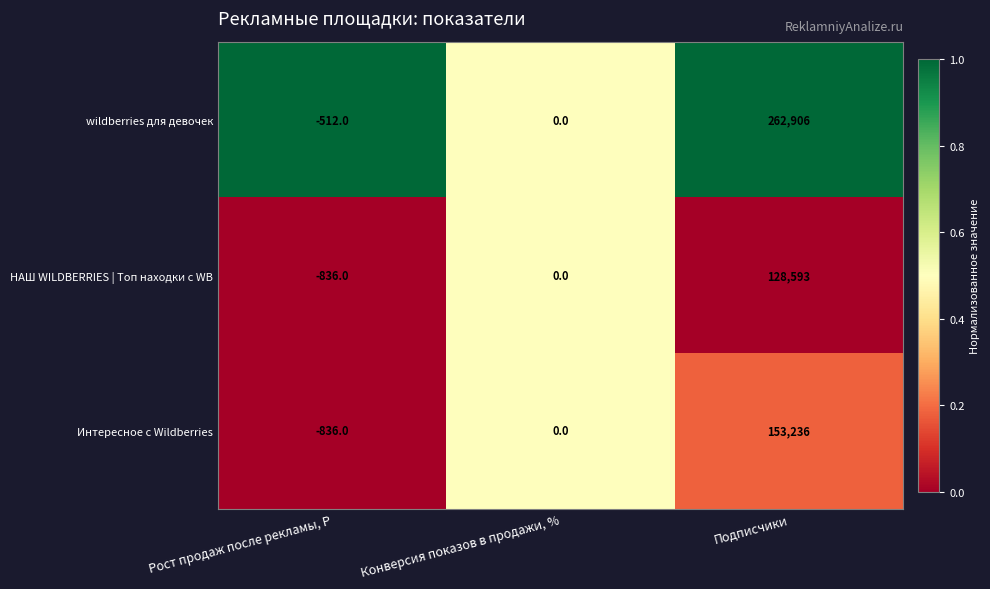

Which category has the lowest value in the wildberries для девочек series?

Рост продаж после рекламы, Р